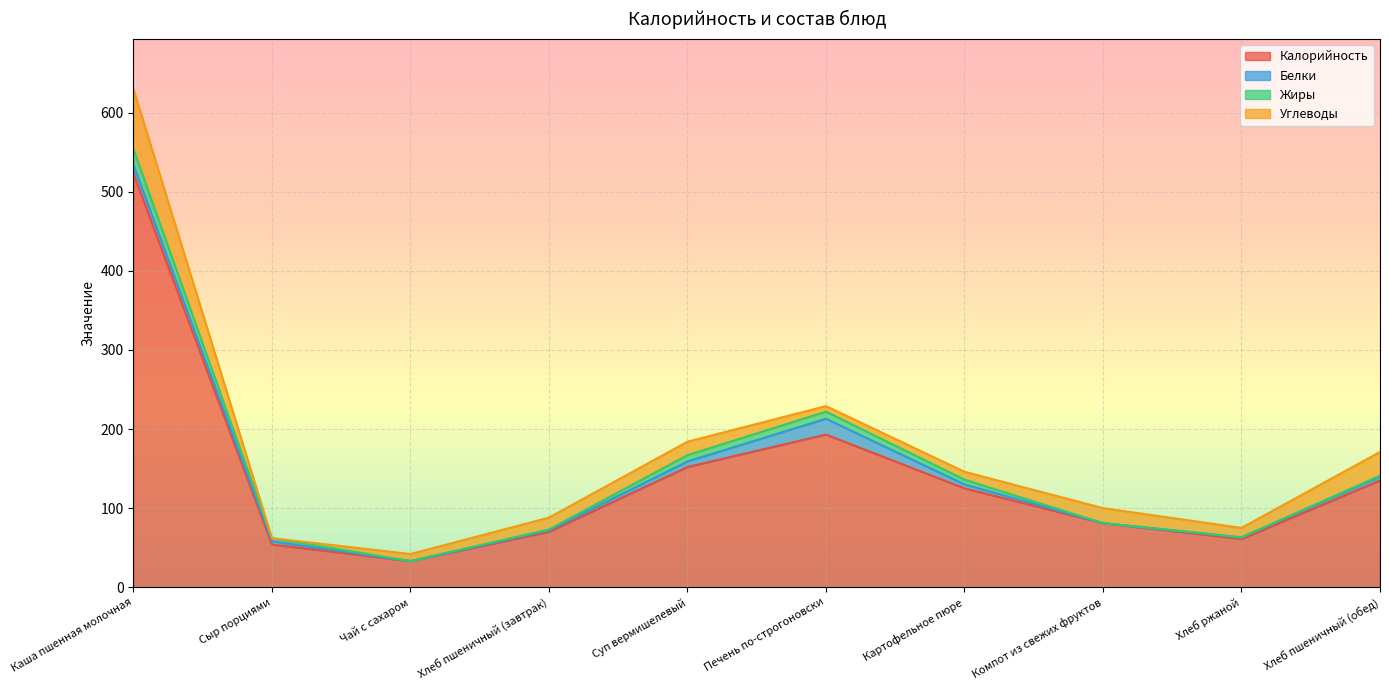

What is the spread (max minus min) of values at Хлеб пшеничный (завтрак)?

69